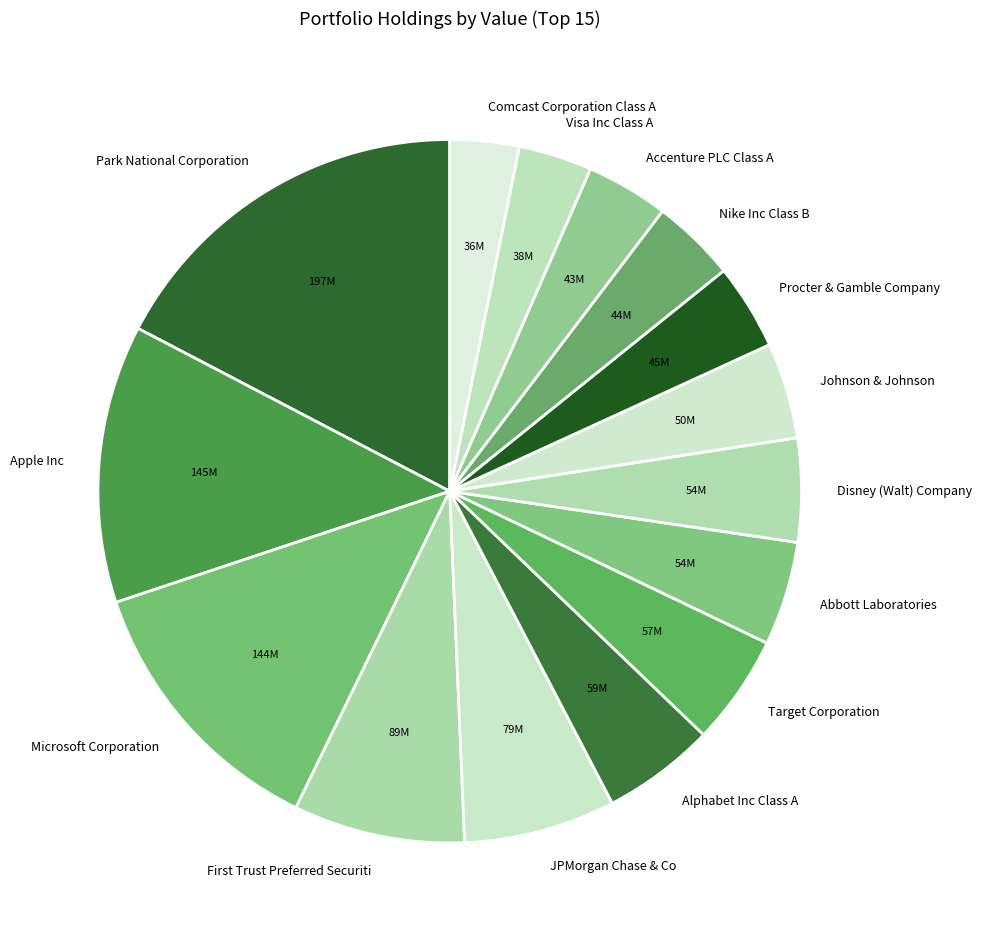

How many slices are in this pie chart?

15